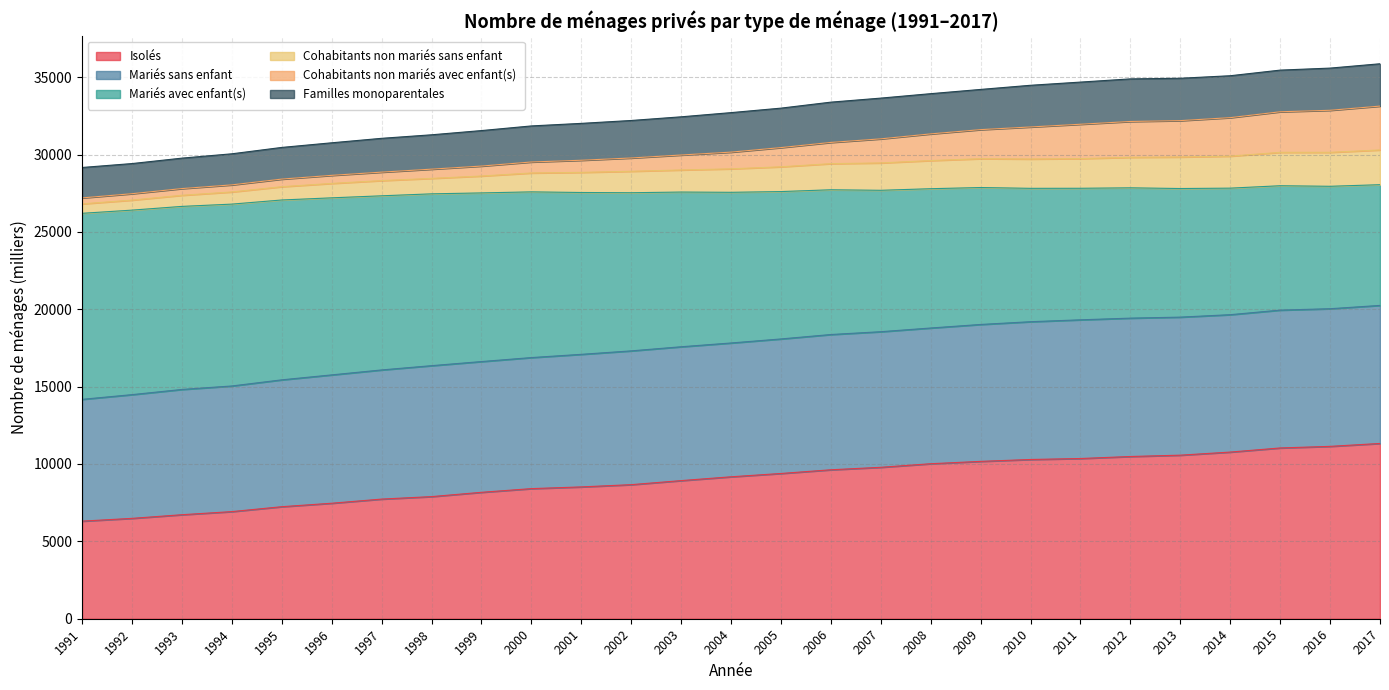

Is the value of Mariés sans enfant at 1992 greater than the value of Cohabitants non mariés sans enfant at 1993?

Yes